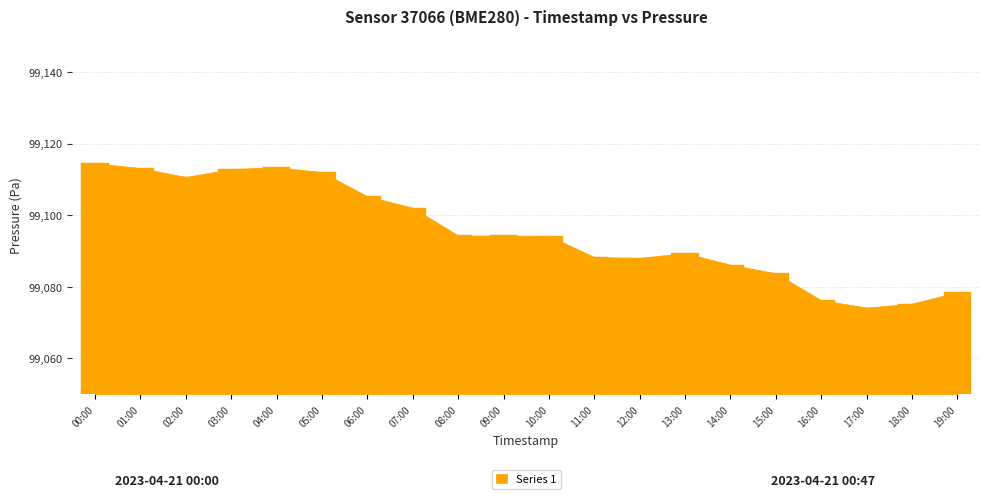

True or false: the data shows 51.1 at 15:00.

False